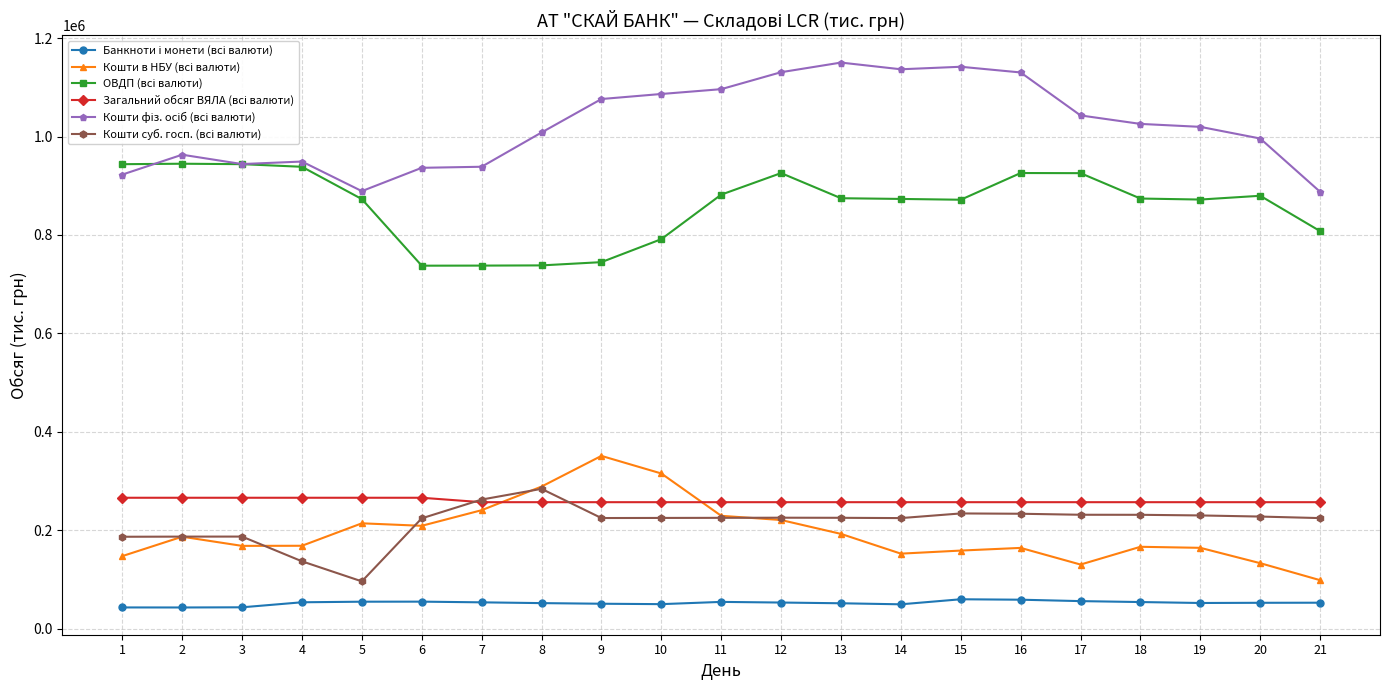

What is the total value across all series at 16?

2770584.9